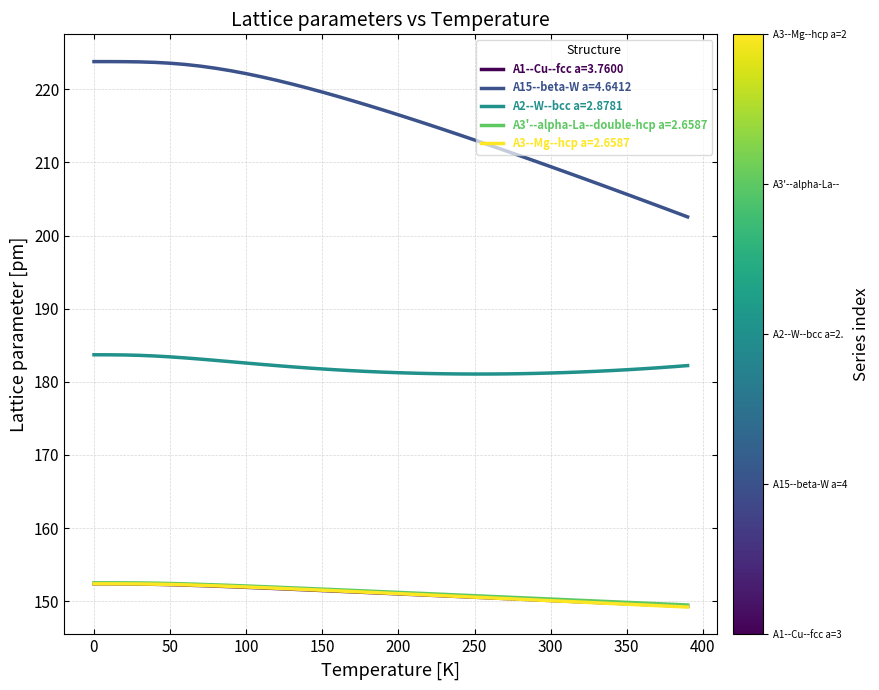

True or false: A15--beta-W a=4.6412 and A3'--alpha-La--double-hcp a=2.6587 intersect in this chart.

False